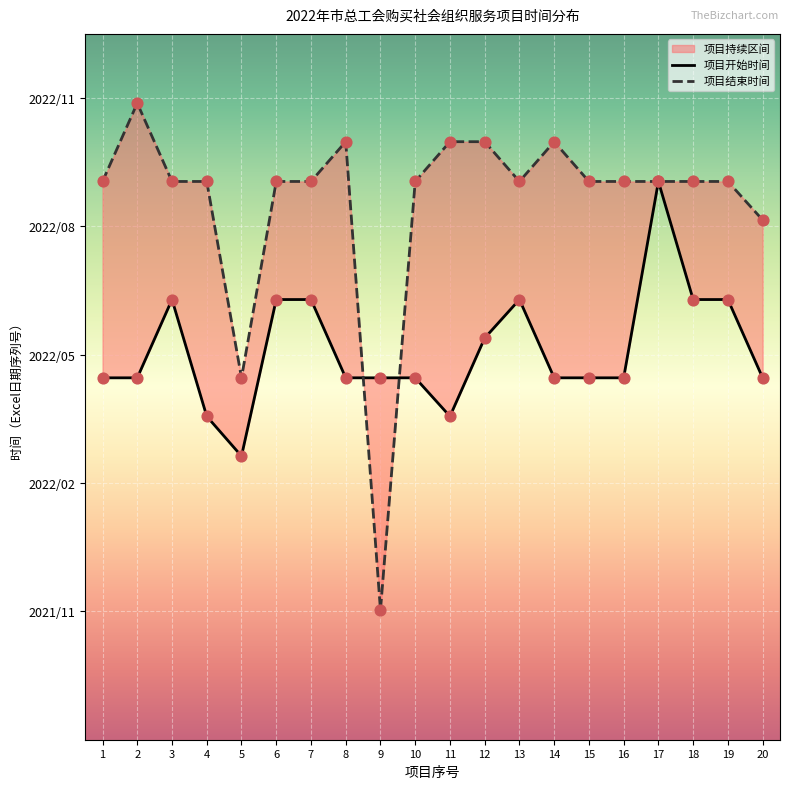

At how many categories does at least one series exceed 44888?

1